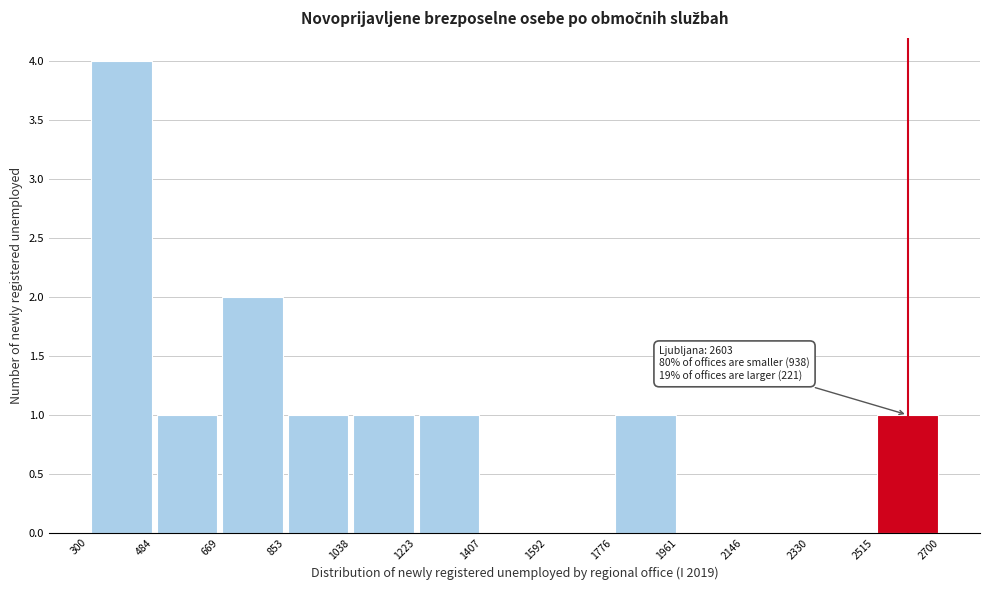

Over which range of the x-axis is the bar tallest?

300 to 484